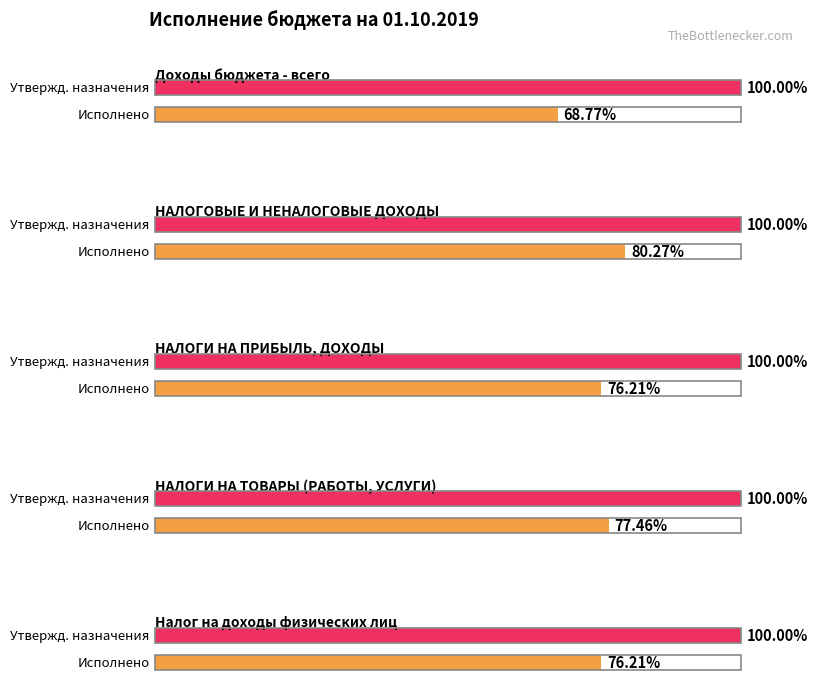

Count the number of data series in this chart.

2